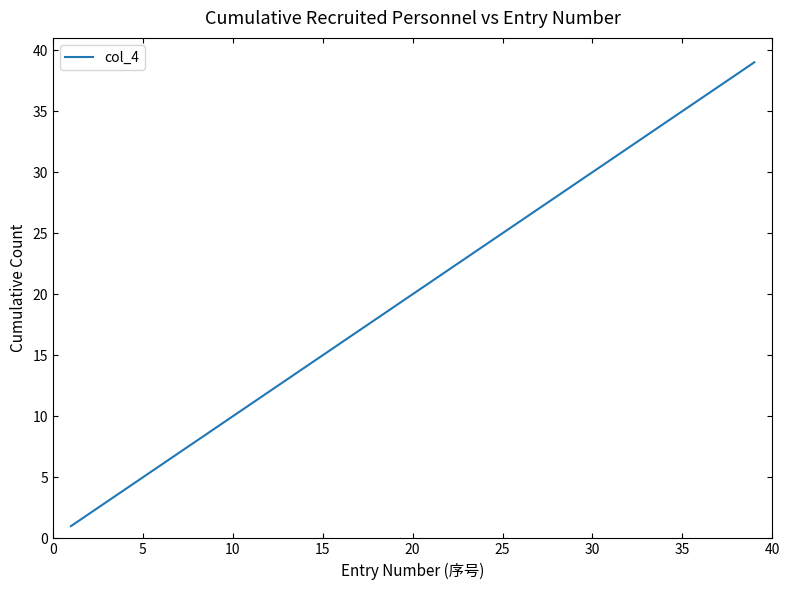

How many lines are shown in the chart?

1